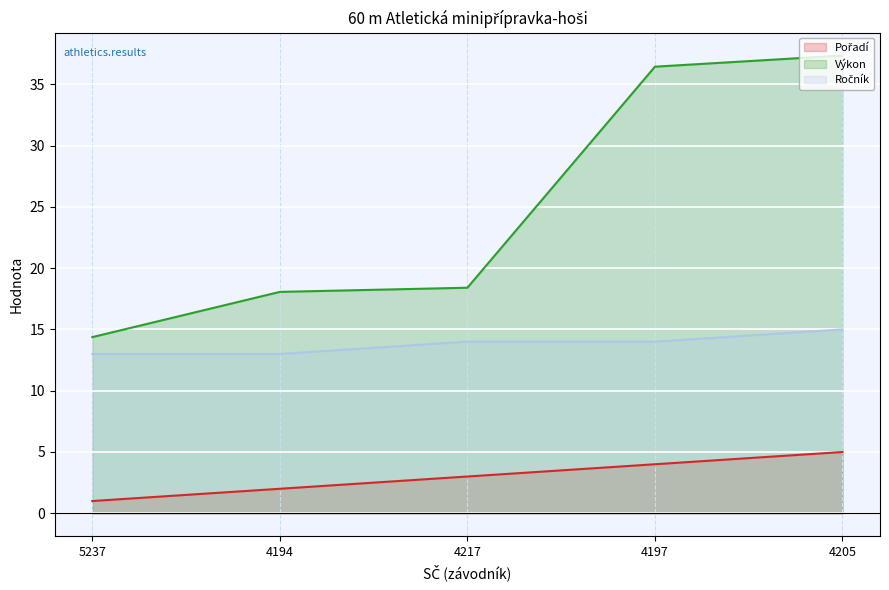

Is the value of Pořadí (line) at 5237 greater than the value of Výkon (line) at 4217?

No